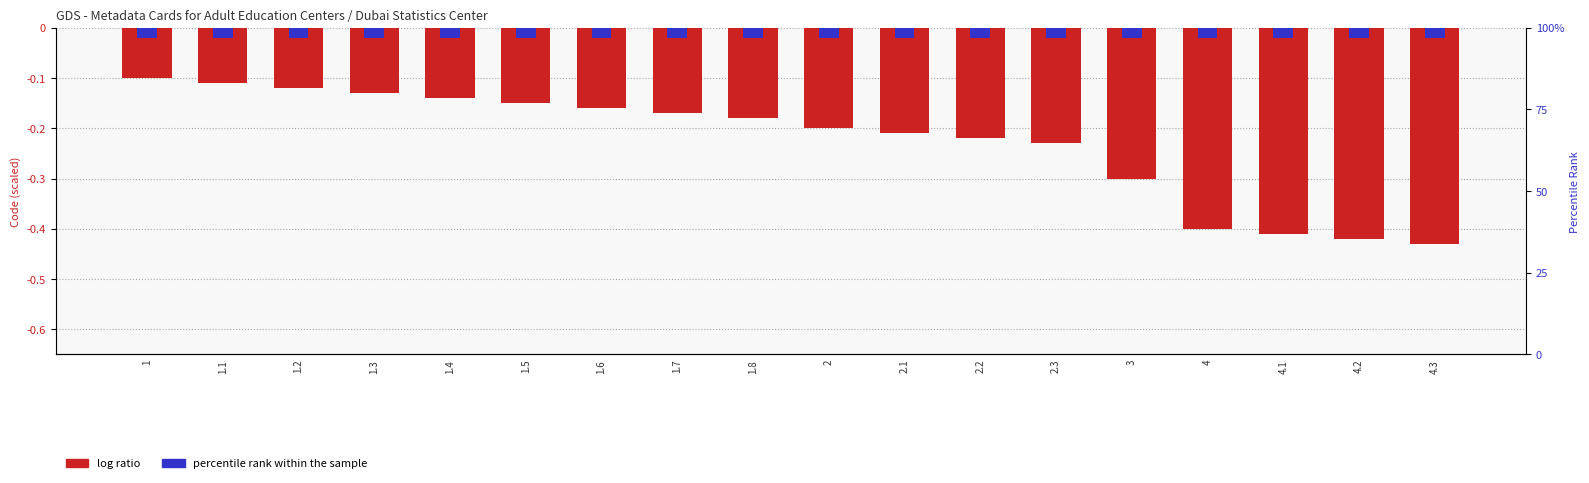

The percentile rank within the sample series shows -0.0 at 1.7. True or false?

False